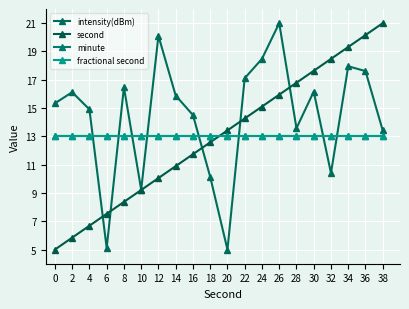

Does the chart have visible grid lines?

Yes